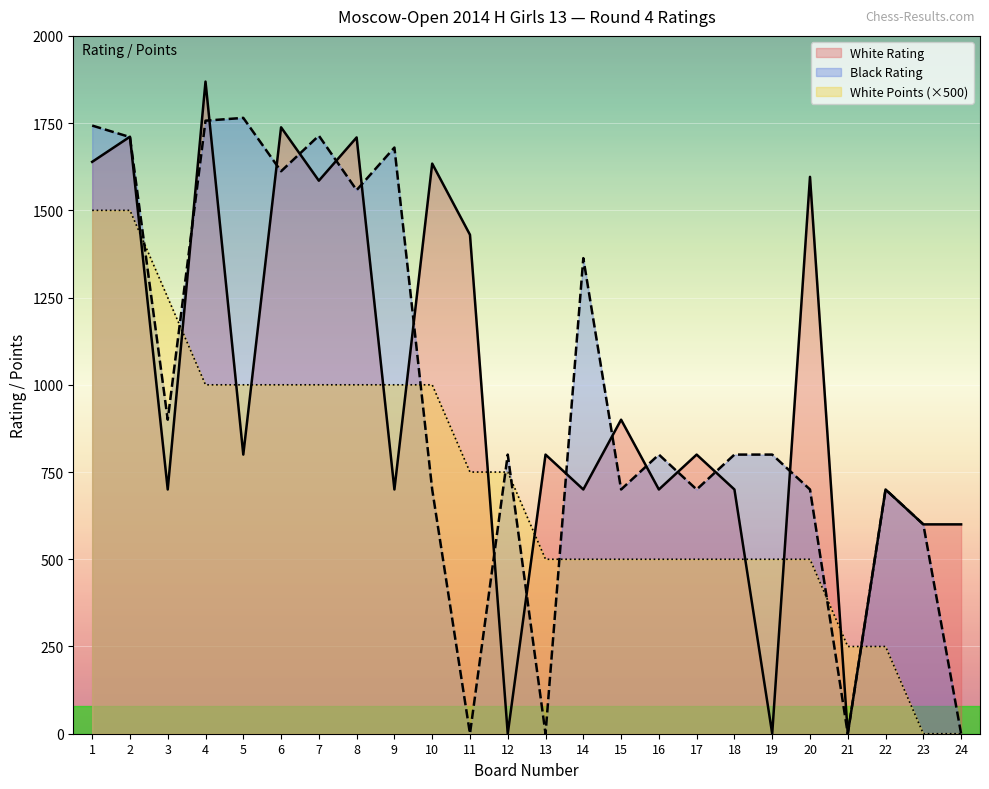

Does the chart display data point markers on the line(s)?

No